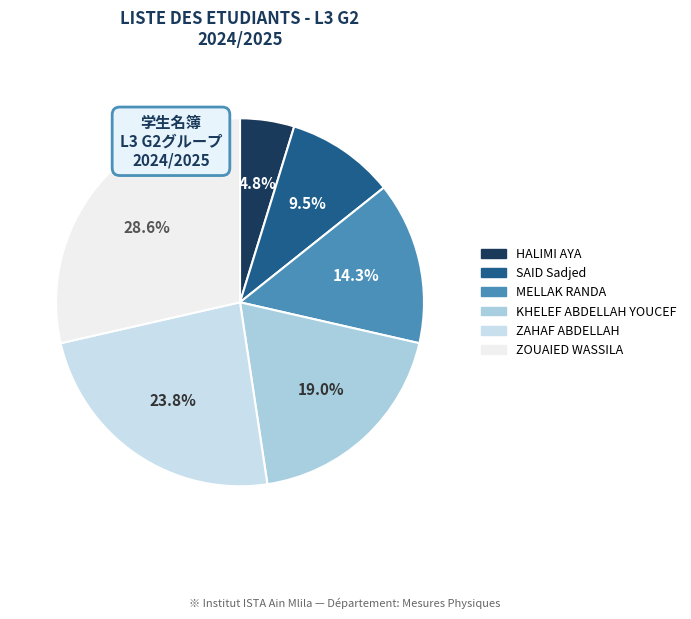

What percentage is the MELLAK RANDA slice, to the nearest percent?

14%